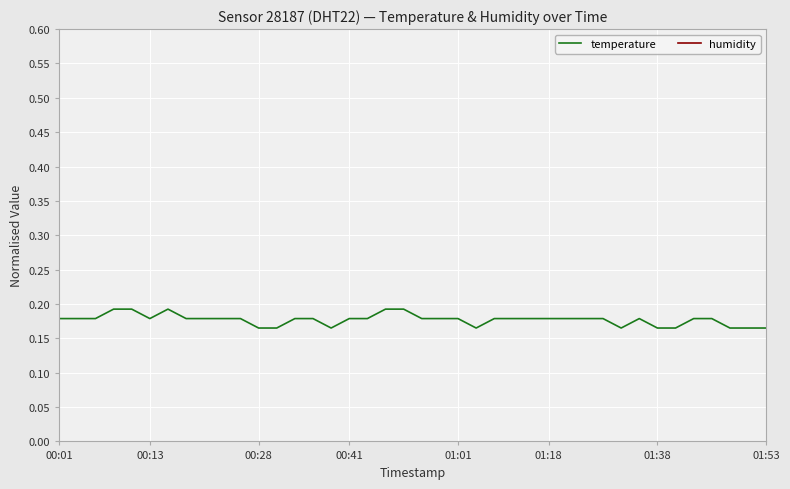

Is this an area chart (filled region under the line)?

No